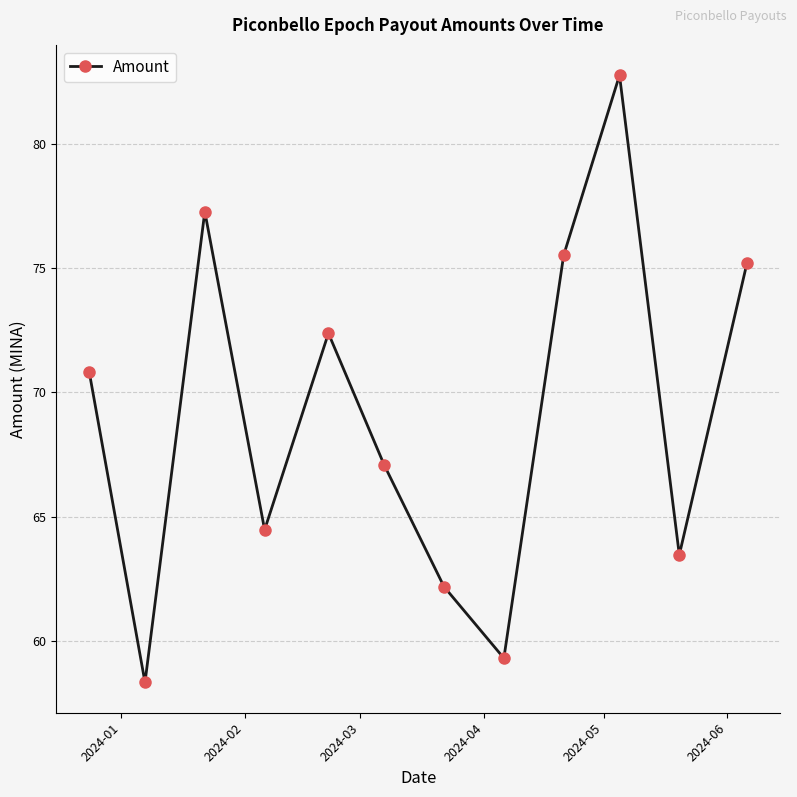

What is the value of the 1st point from the left?

70.8